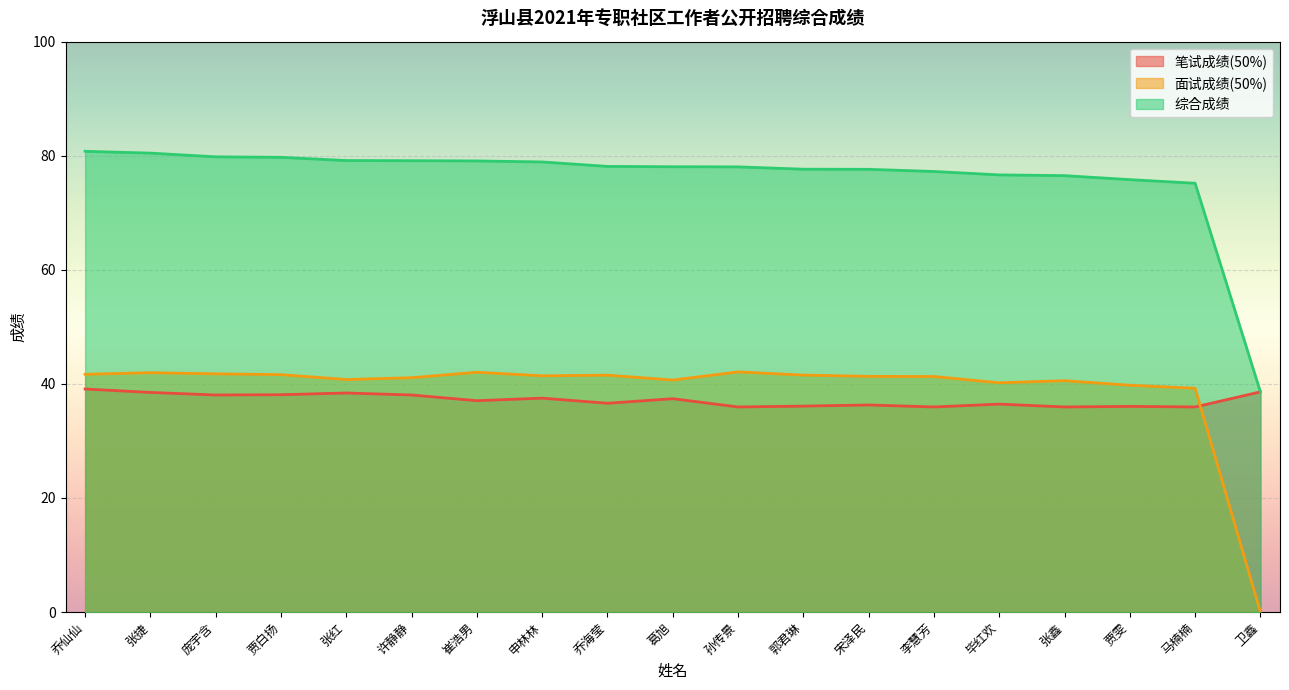

What is the maximum value for 面试成绩(50%)?

42.1